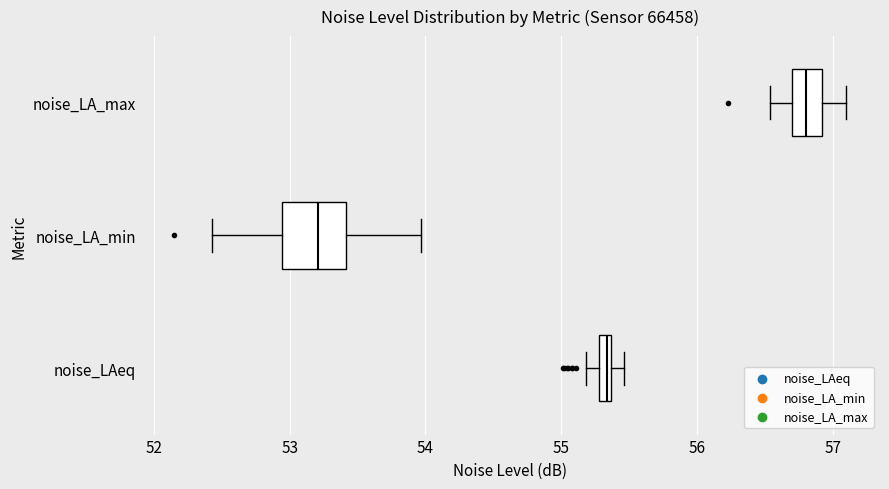

Which box has the furthest to the right median line?

noise_LA_max